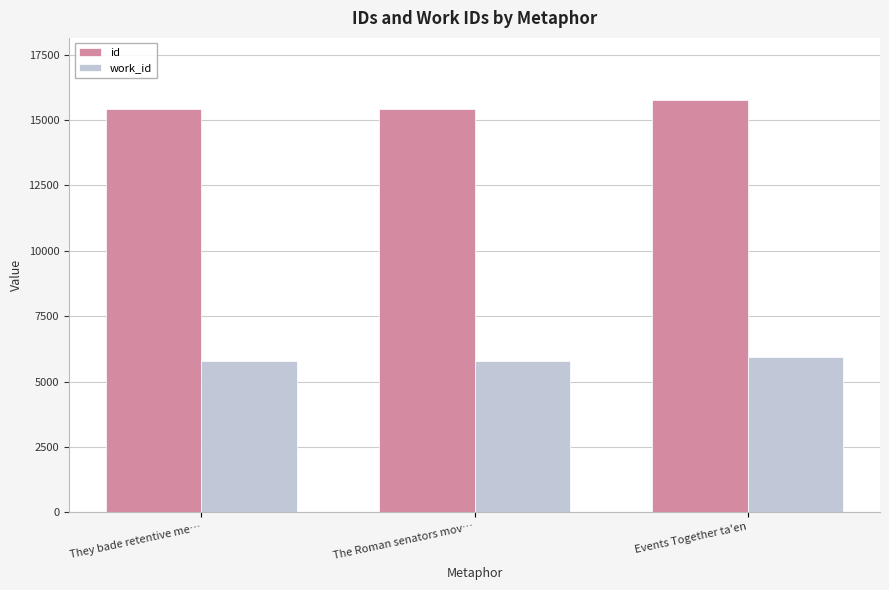

How many bars are there in total?

6